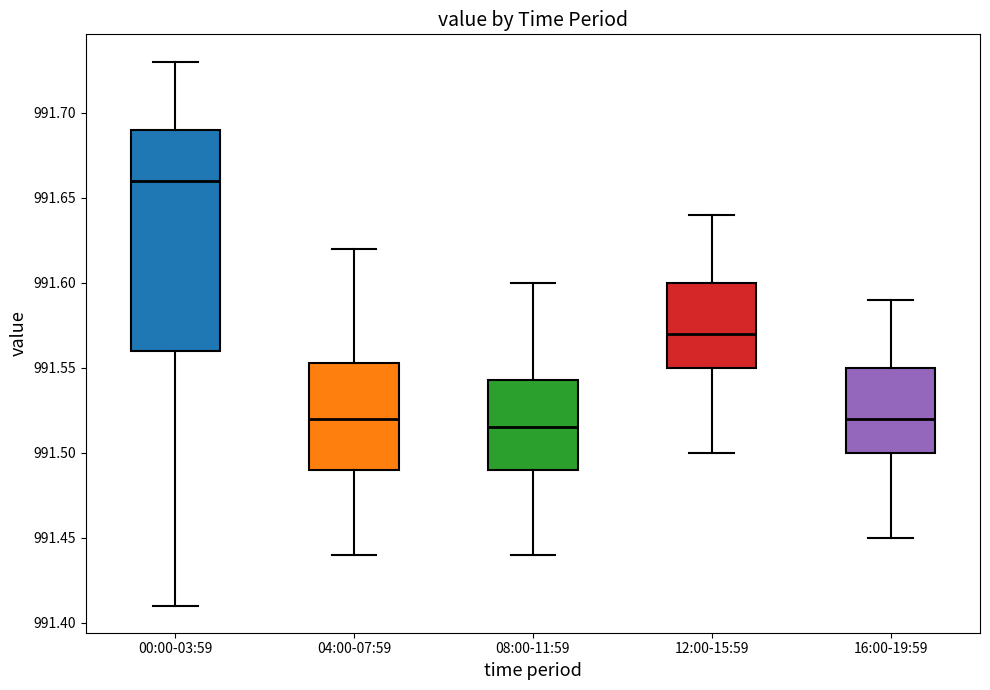

Reading left to right, transcribe this box plot: for each box, give where its median line is, the range the box spans, and where its two whiskers end, as read against the y-axis. The values are not printed on the chart, so give them approximately, as read against the axis.

00:00-03:59: median 991.660, box 991.560 to 991.690, whiskers 991.410 to 991.730
04:00-07:59: median 991.520, box 991.490 to 991.555, whiskers 991.440 to 991.620
08:00-11:59: median 991.515, box 991.490 to 991.545, whiskers 991.440 to 991.600
12:00-15:59: median 991.570, box 991.550 to 991.600, whiskers 991.500 to 991.640
16:00-19:59: median 991.520, box 991.500 to 991.550, whiskers 991.450 to 991.590